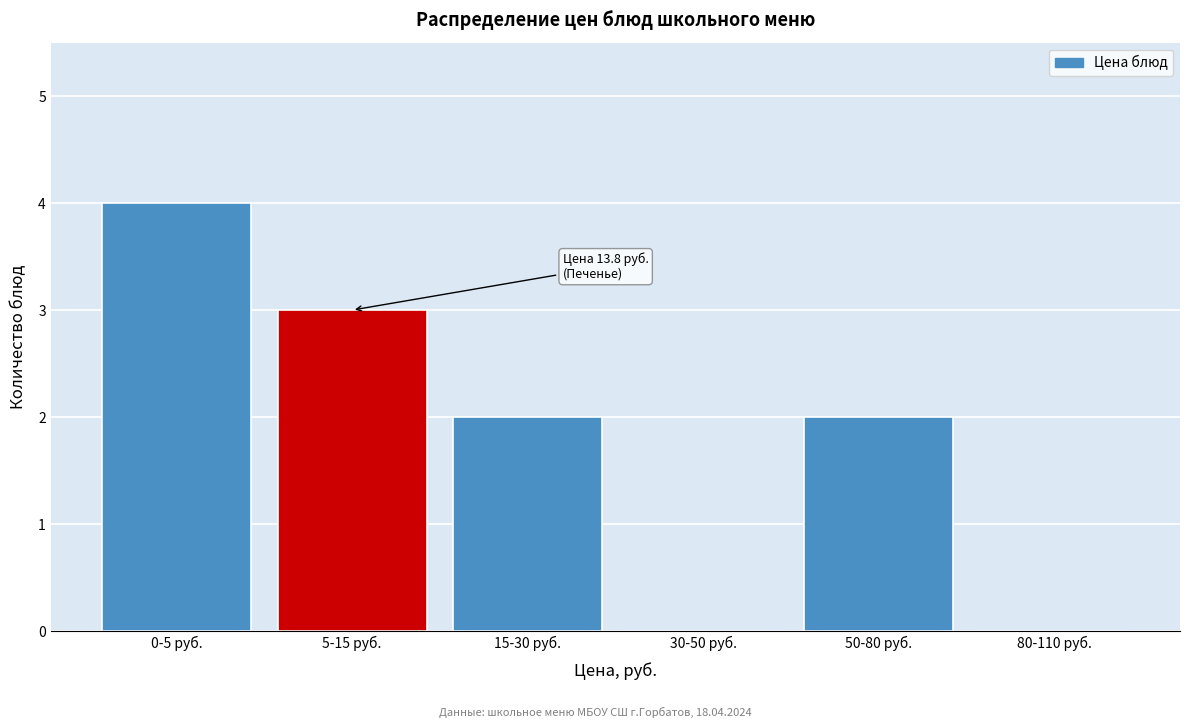

Reading right to left, list all the values displayed in this chart.

80-110 руб.=0	50-80 руб.=2	30-50 руб.=0	15-30 руб.=2	5-15 руб.=3	0-5 руб.=4